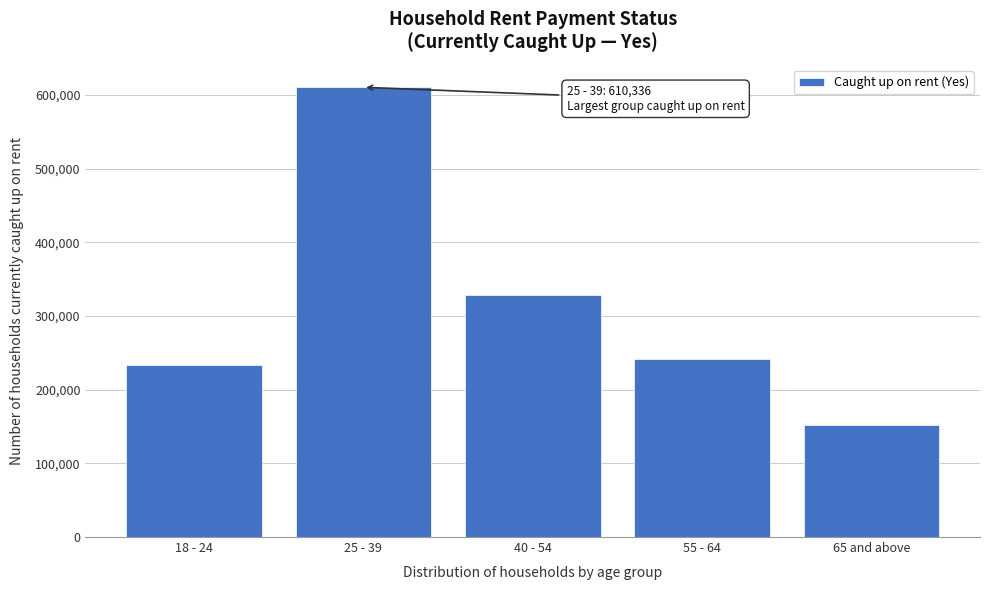

Reading left to right, what are all the values shown in this chart?

233066	610336	329085	241818	152363